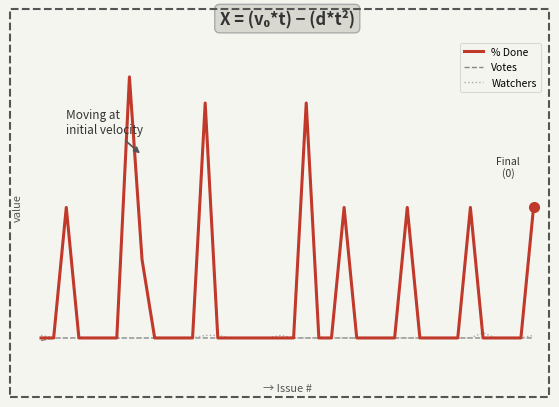

Count the Watchers values in the range 0 to 1.

39